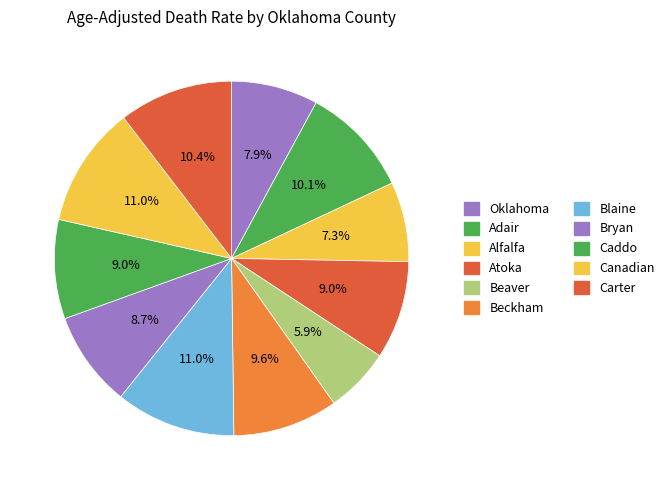

Which slice is the largest?

Canadian